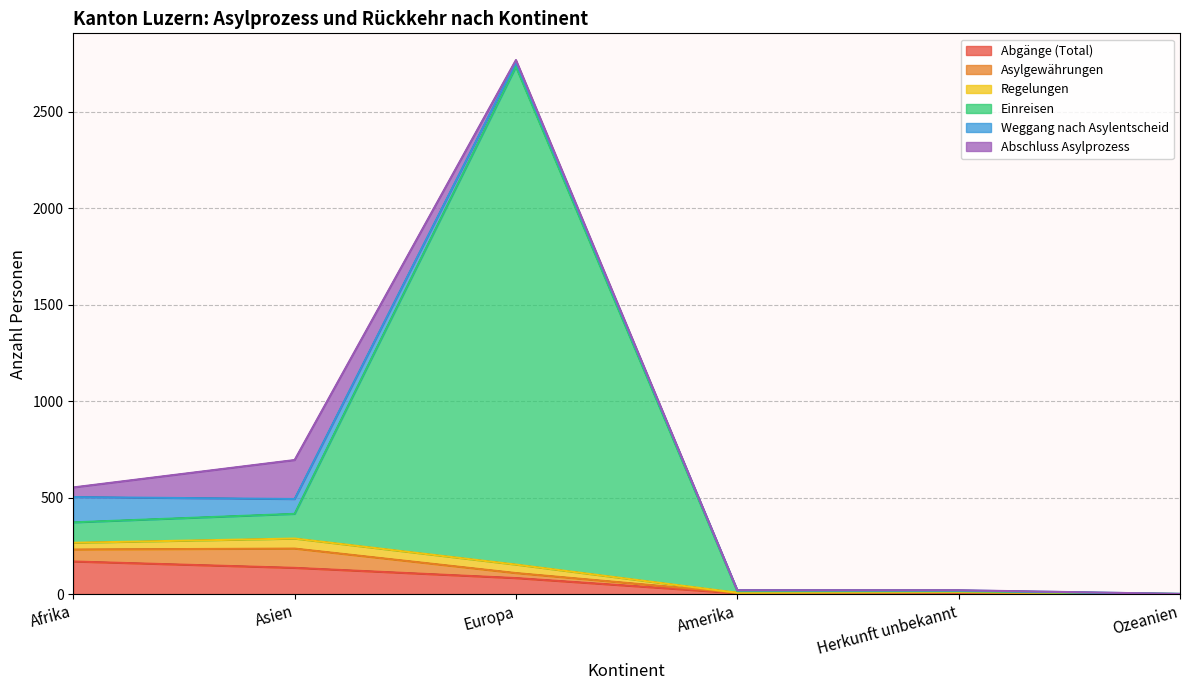

What is the total value across all series at Herkunft unbekannt?

20